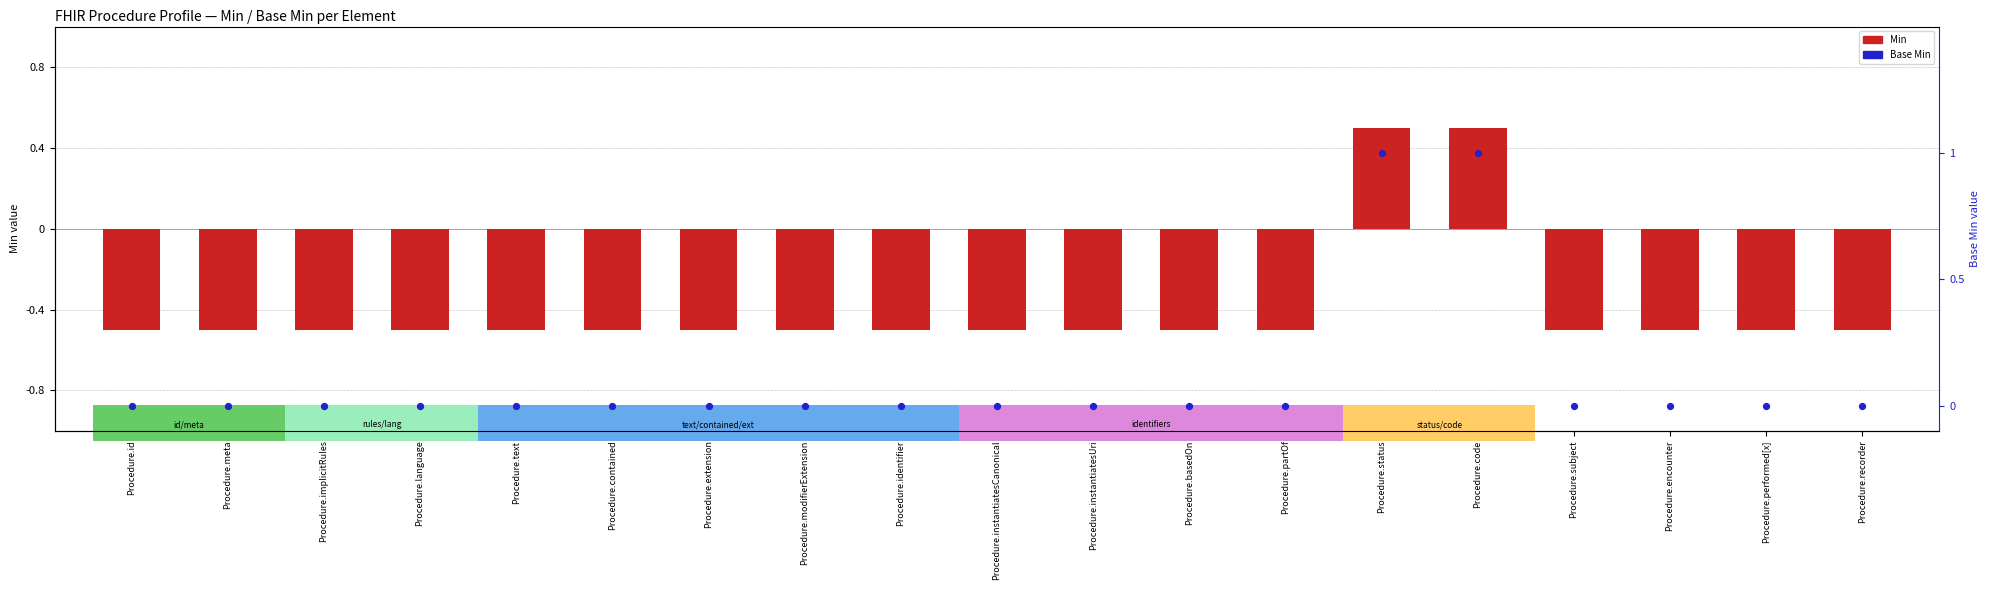

Which series reaches the minimum Y coordinate?

Min